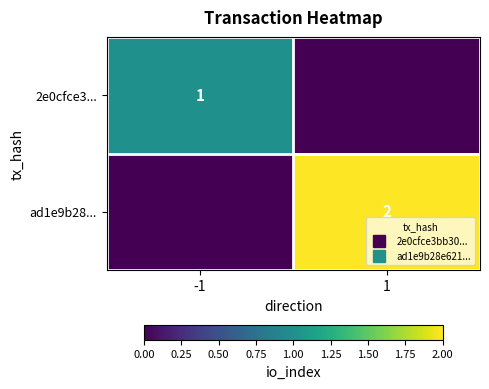

Is it true that 2e0cfce3... equals 2 at -1?

False